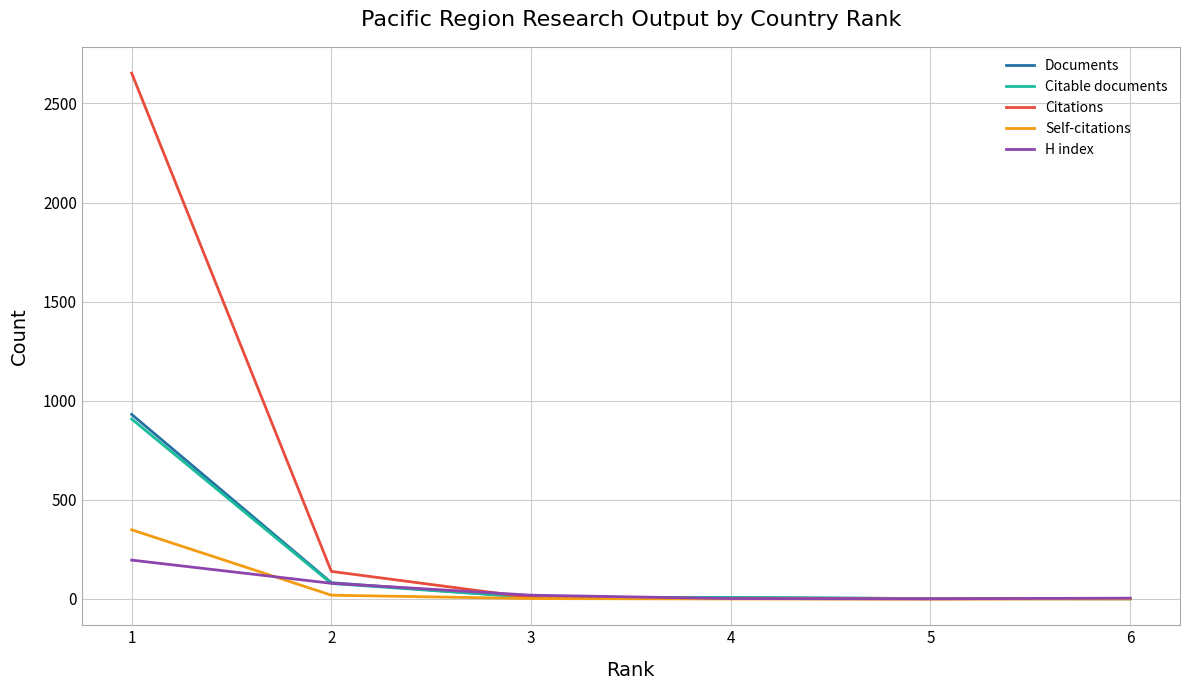

At how many categories does at least one series exceed 2027?

1